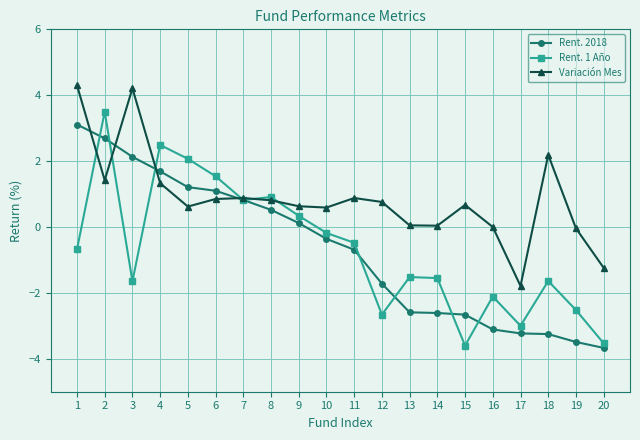

What is the difference between the maximum and minimum values in the Rent. 2018 series?

6.8